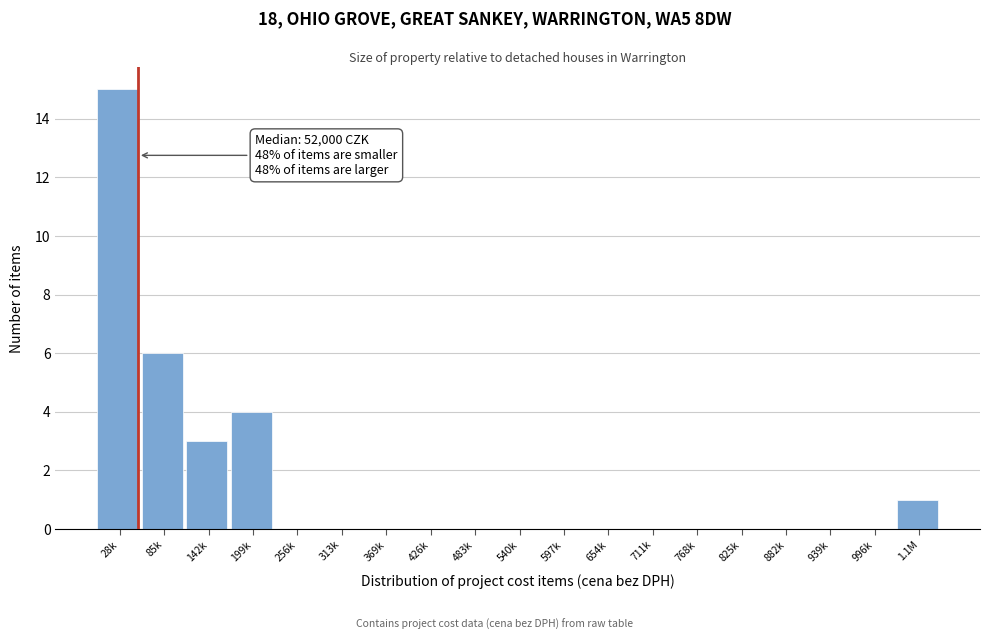

Reading right to left, what are all the values shown in this chart?

1.1M=1	996k=0	939k=0	882k=0	825k=0	768k=0	711k=0	654k=0	597k=0	540k=0	483k=0	426k=0	369k=0	313k=0	256k=0	199k=4	142k=3	85k=6	28k=15